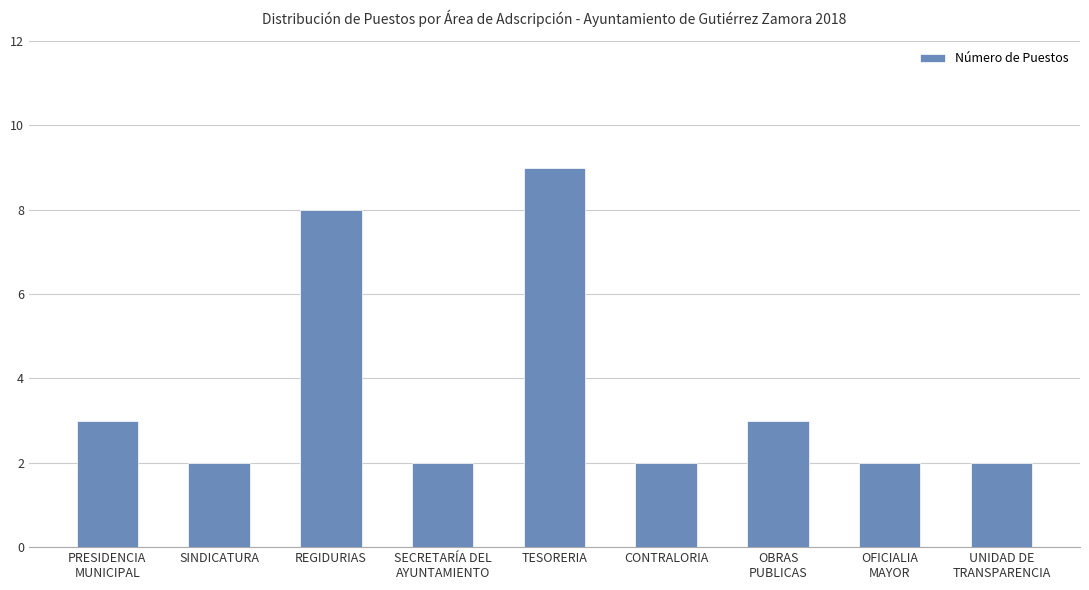

What is the label of the 5th bar from the left?

TESORERIA